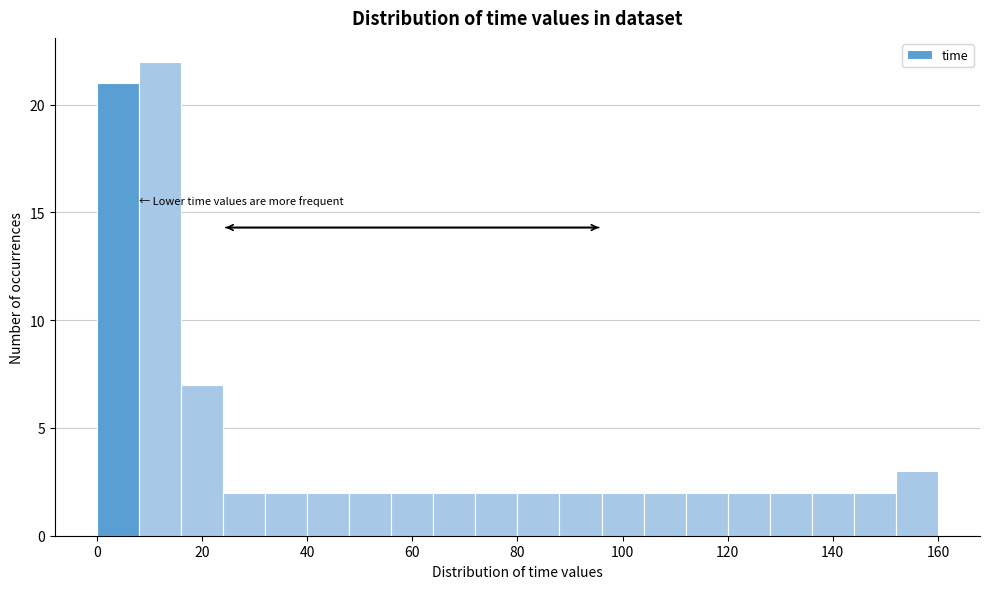

Reading left to right, transcribe this chart: for each bar, give the range it covers on the x-axis and its height. The values are not printed on the chart, so give them approximately, as read against the axis.

0 to 8: 21
8 to 16: 22
16 to 24: 7
24 to 32: 2
32 to 40: 2
40 to 48: 2
48 to 56: 2
56 to 64: 2
64 to 72: 2
72 to 80: 2
80 to 88: 2
88 to 96: 2
96 to 104: 2
104 to 112: 2
112 to 120: 2
120 to 128: 2
128 to 136: 2
136 to 144: 2
144 to 152: 2
152 to 160: 3